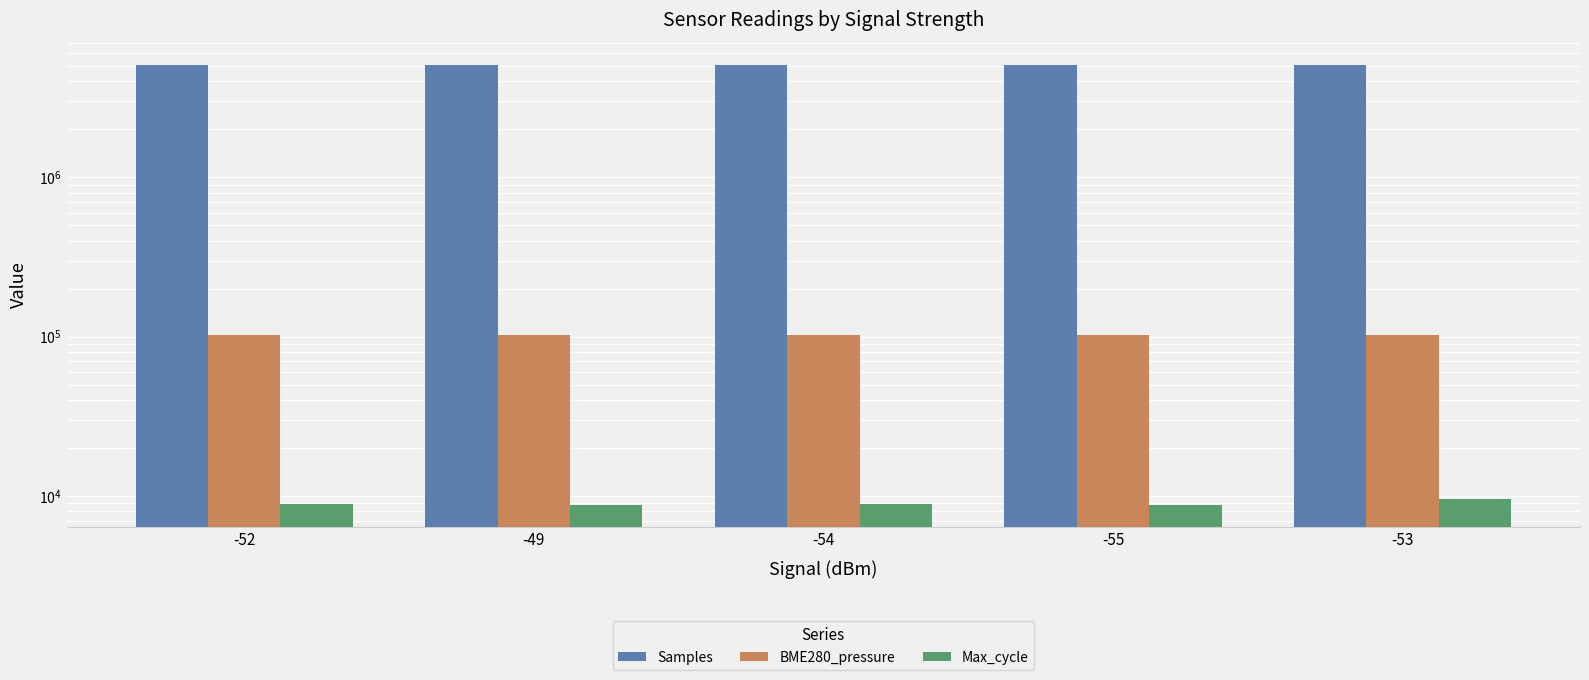

What is the sum of the Samples values at -52 and -49?

10181163.0